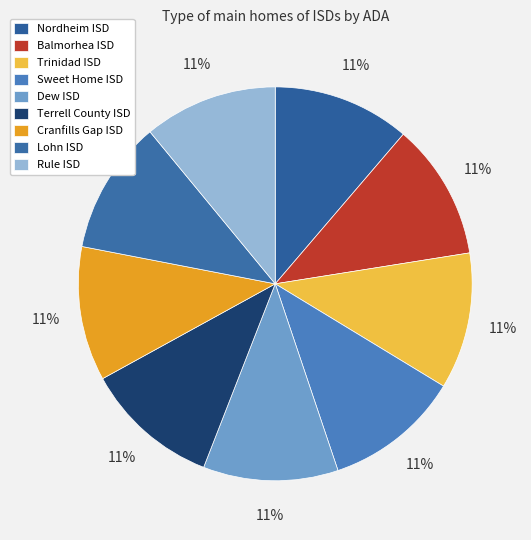

What is the ratio of the value at Nordheim ISD to the value at Terrell County ISD?

1.0